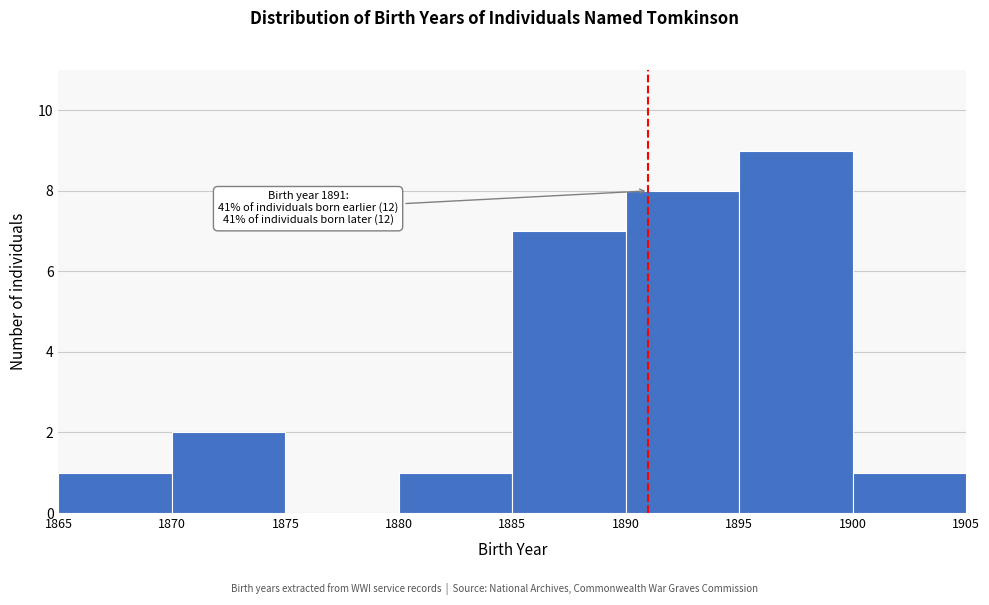

Over which range of the x-axis is the bar tallest?

1895 to 1900